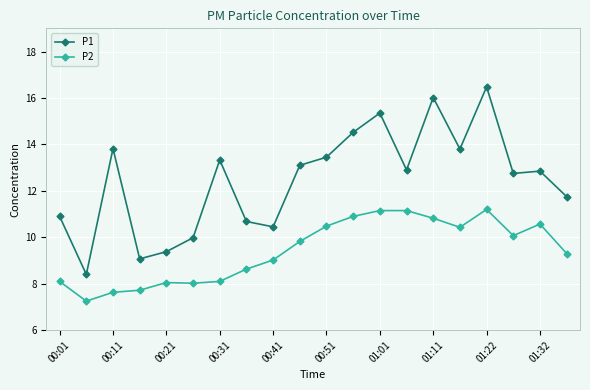

Rank the series by their average value, from lowest to highest.

P2, P1